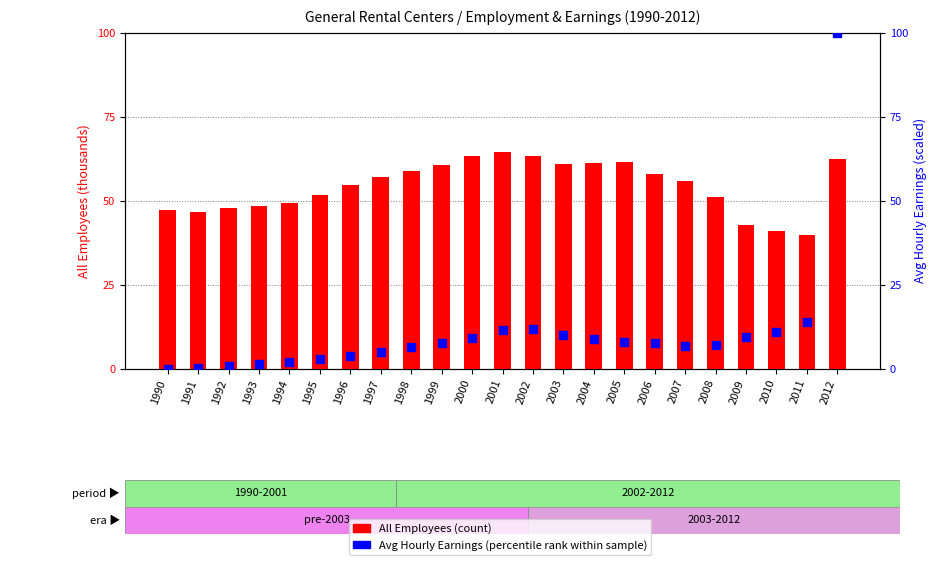

Is the value of Avg Hourly Earnings (percentile rank) at 1990 greater than the value of All Employees (count) at 1991?

No